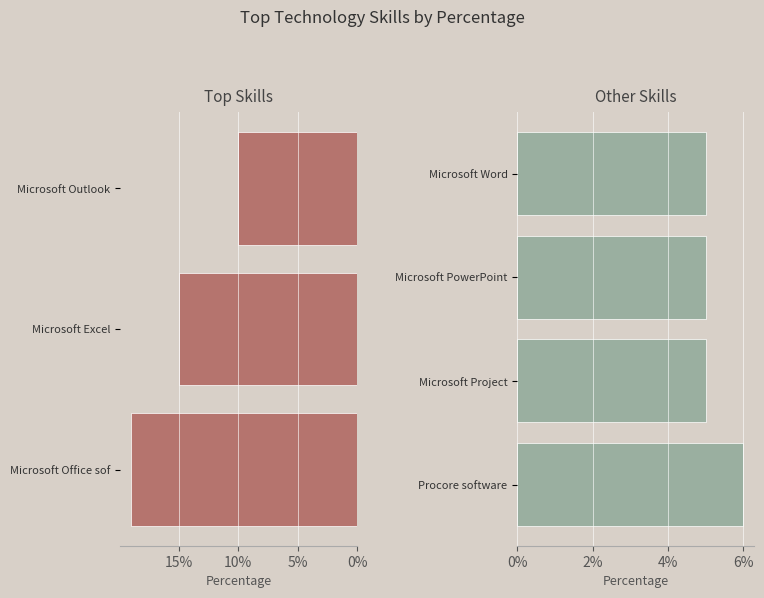

Reading left to right, transcribe all the data shown in this chart.

19	15	10	6	5	5	5